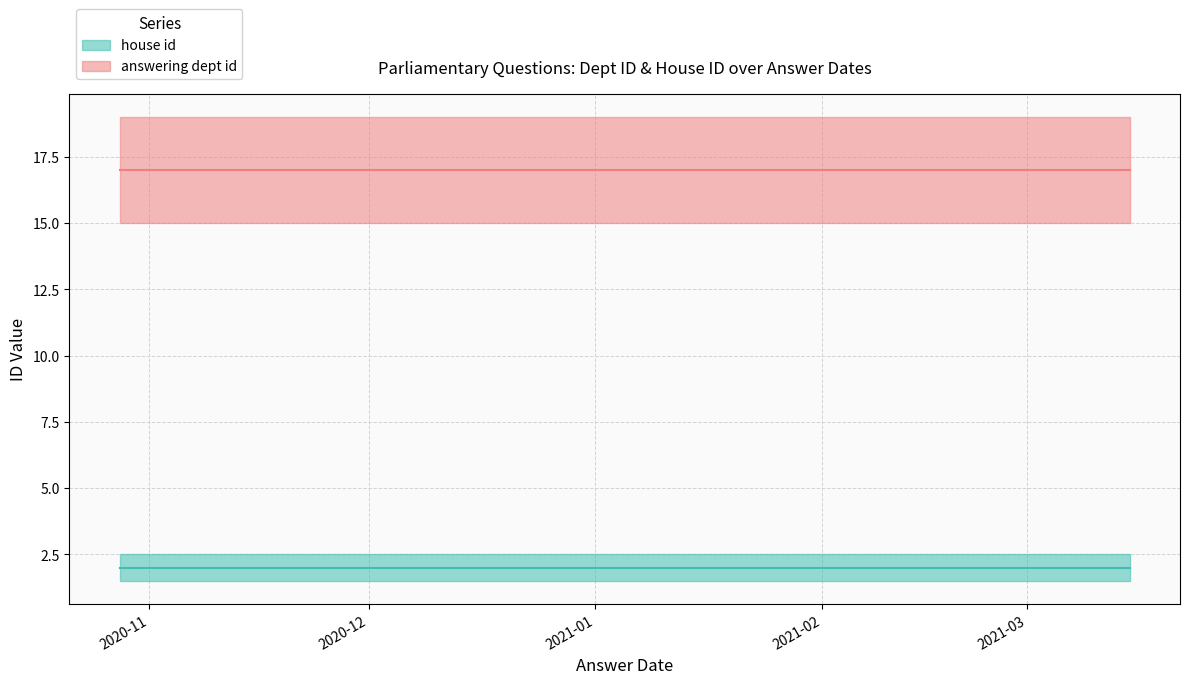

List the series in order of their overall mean, highest first.

answering dept id, house id